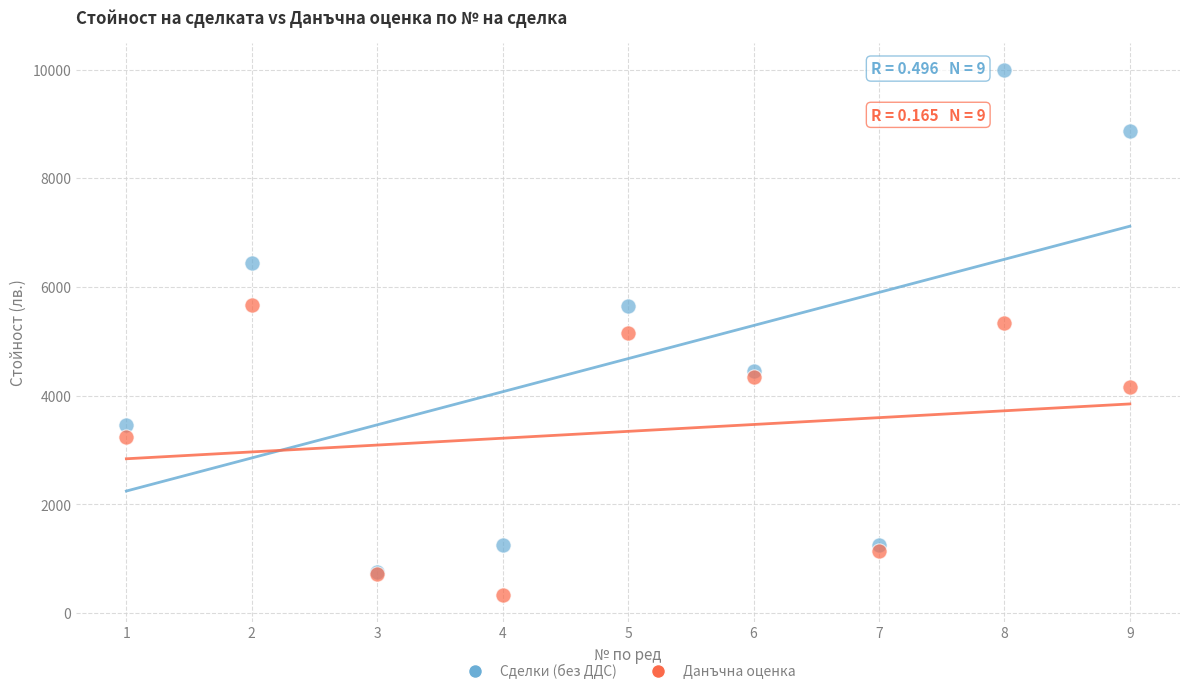

Which series reaches the maximum Y coordinate?

Сделки (без ДДС)